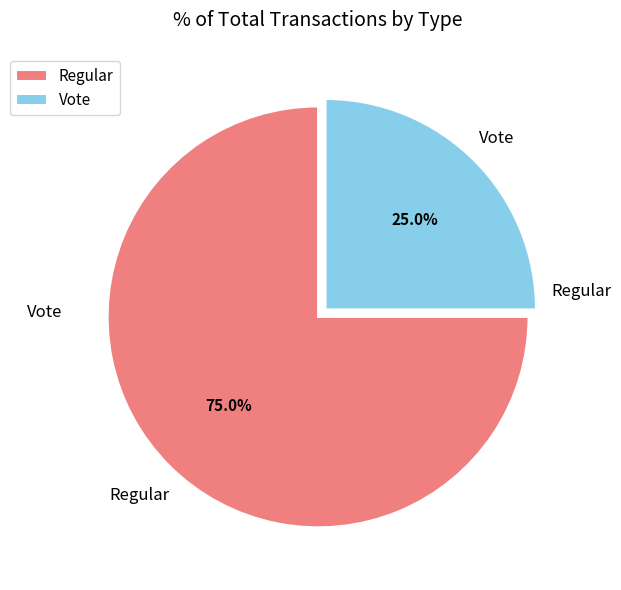

Rank the categories by value from lowest to highest.

Vote, Regular